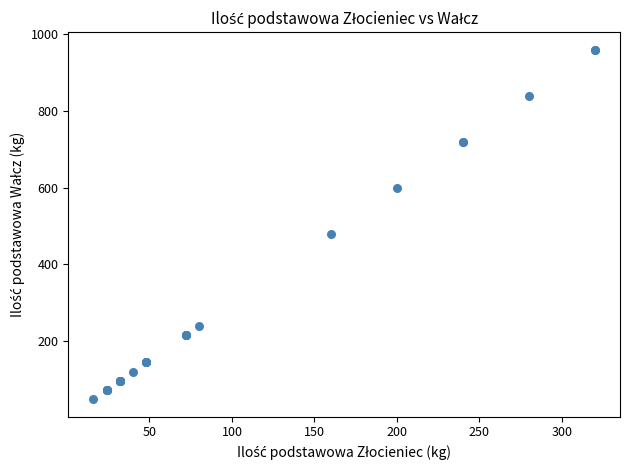

What Y value in the scatter plot is closest to 504?

480